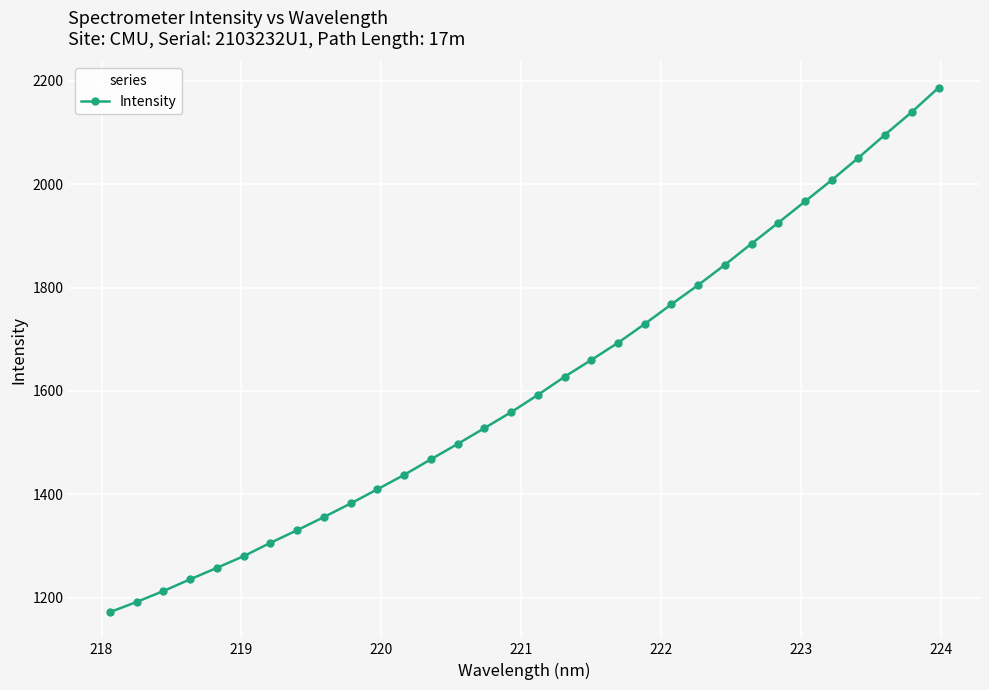

What is the average value?

1612.5